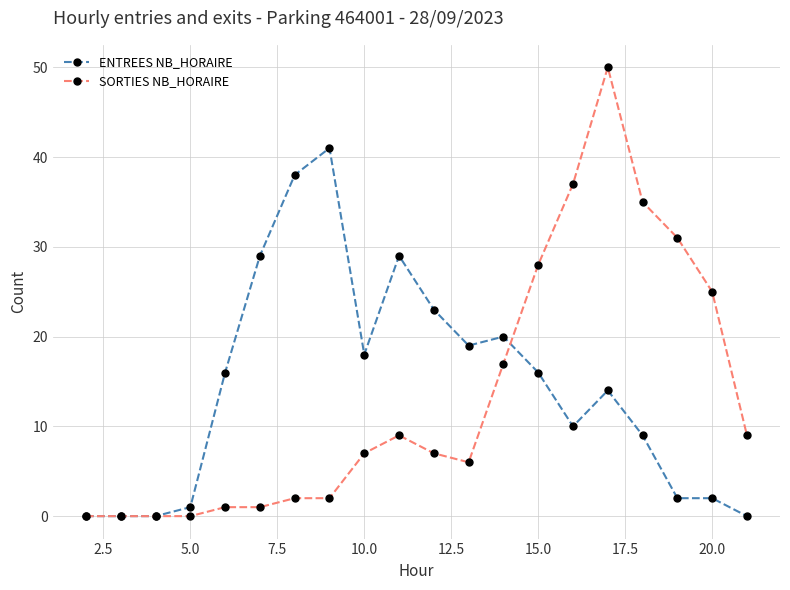

True or false: ENTREES NB_HORAIRE has more than 0 points higher than both neighbors.

True